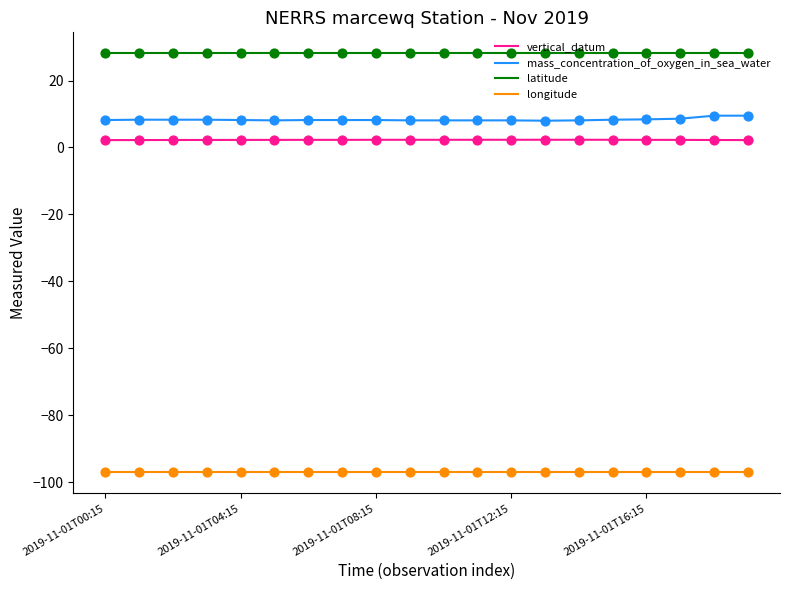

True or false: mass_concentration_of_oxygen_in_sea_water and longitude intersect in this chart.

False